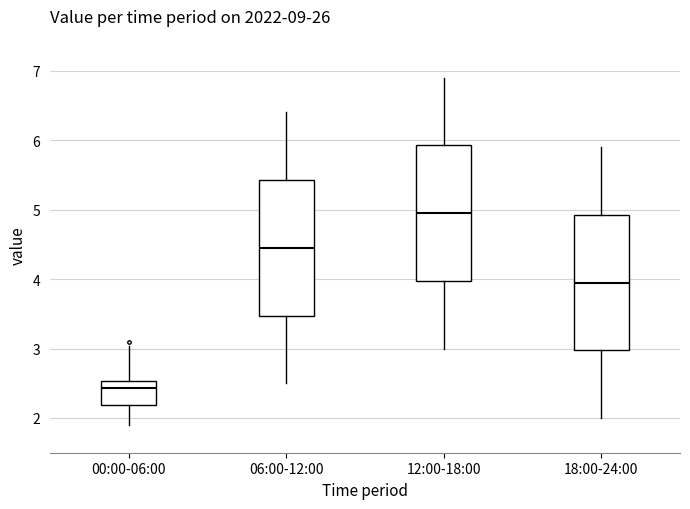

Where is the upper edge of the box for 12:00-18:00 on the y-axis? The values are not printed on the chart, so give them approximately, as read against the axis.

5.9